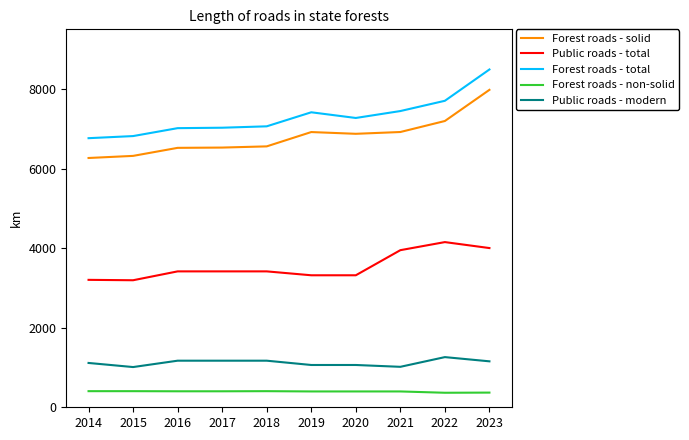

Is the value of Public roads - modern at 2018 greater than the value of Public roads - total at 2018?

No